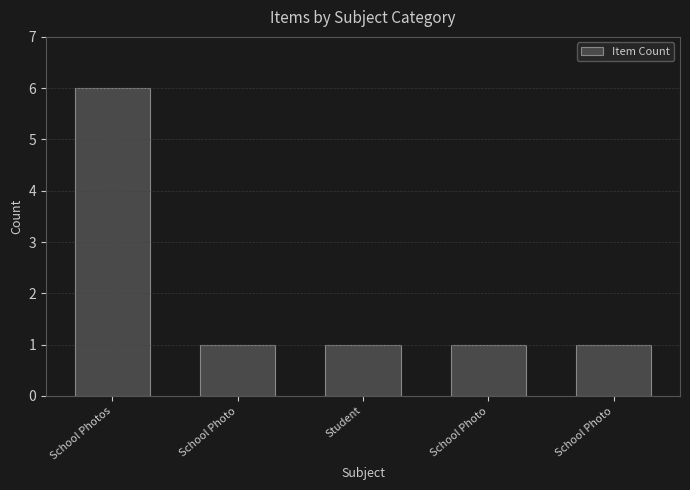

What is the sum of all values?

10